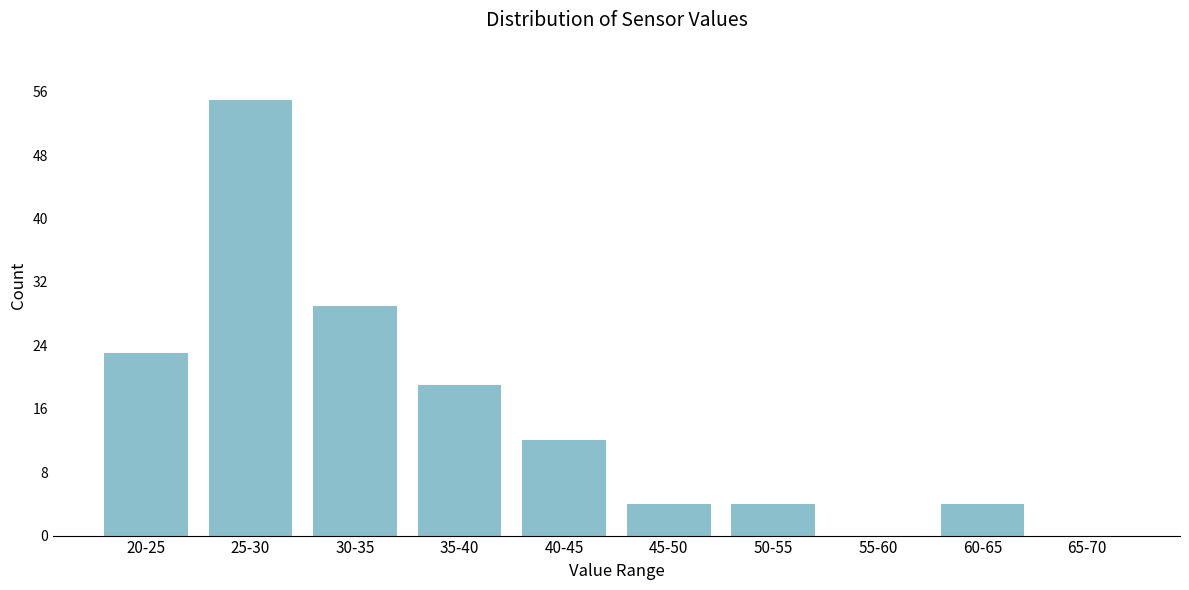

Reading left to right, list all the values displayed in this chart.

20-25=23	25-30=55	30-35=29	35-40=19	40-45=12	45-50=4	50-55=4	55-60=0	60-65=4	65-70=0